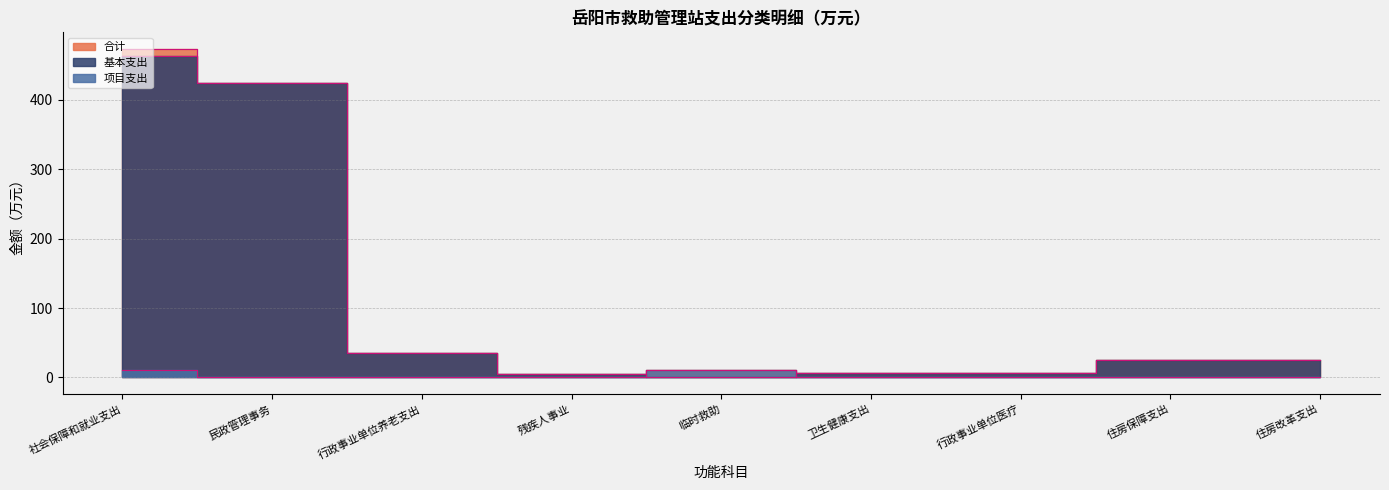

Reading right to left, list all the values displayed in this chart.

合计: 24.8	24.8	6.2	6.2	10.0	4.5	34.5	424.8	473.7
基本支出: 24.8	24.8	6.2	6.2	0.0	4.5	34.5	424.8	463.7
项目支出: 0.0	0.0	0.0	0.0	10.0	0.0	0.0	0.0	10.0